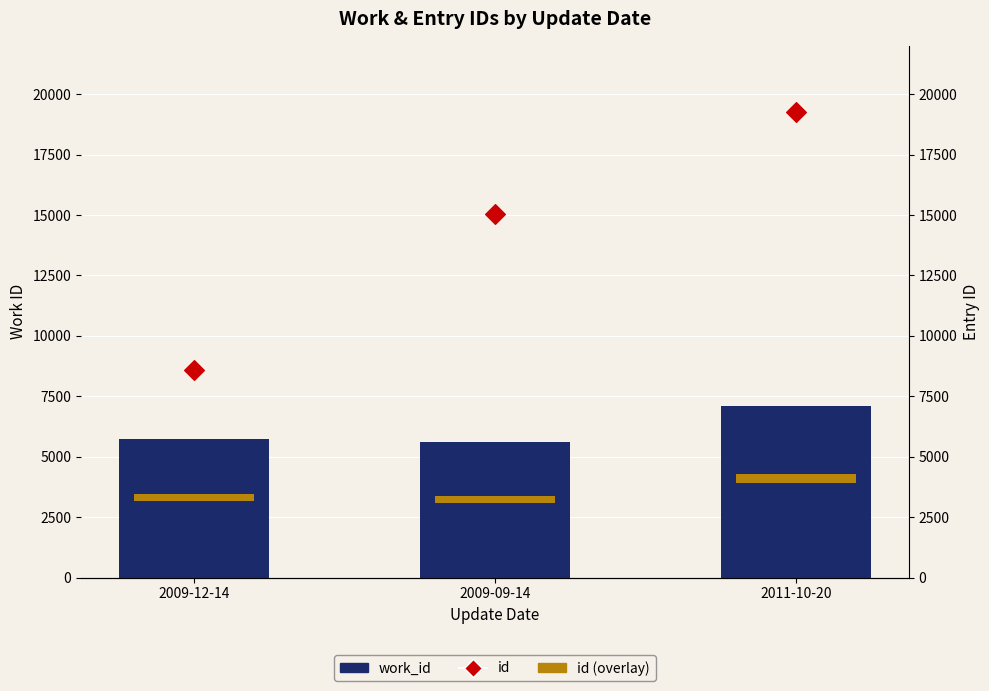

At how many categories does at least one series exceed 17606?

1